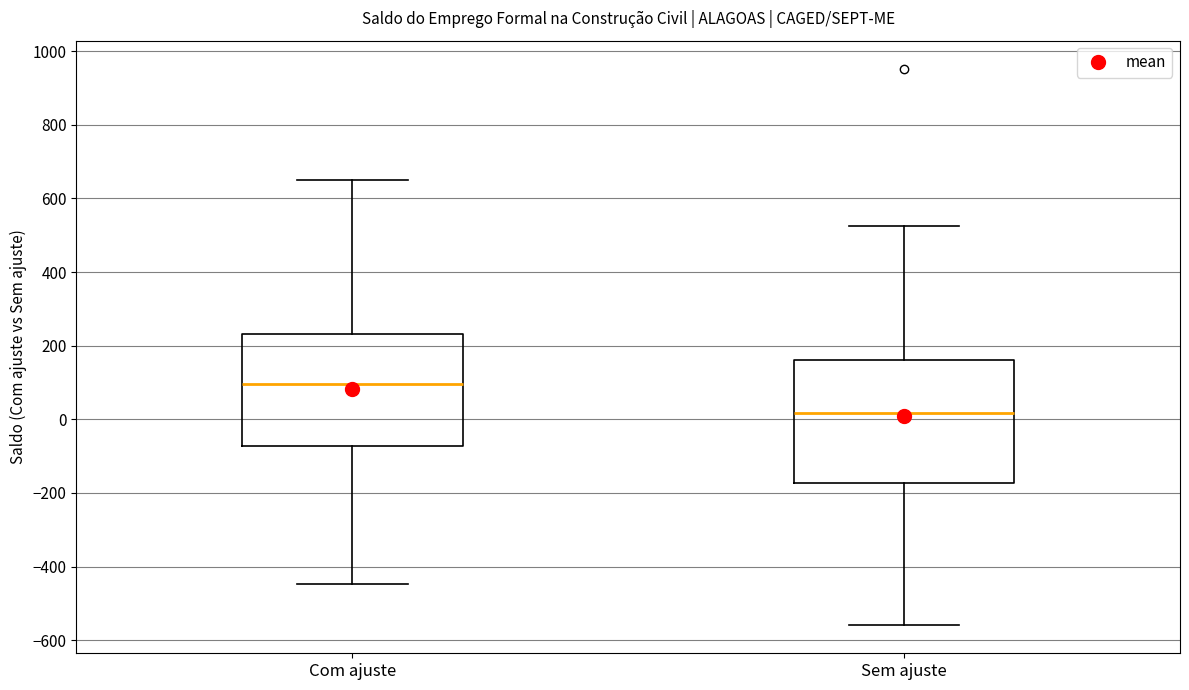

Reading left to right, transcribe this box plot: for each box, give where its median line is, the range the box spans, and where its two whiskers end, as read against the y-axis. The values are not printed on the chart, so give them approximately, as read against the axis.

Com ajuste: median 100, box -80 to 240, whiskers -440 to 660
Sem ajuste: median 20, box -180 to 160, whiskers -560 to 520